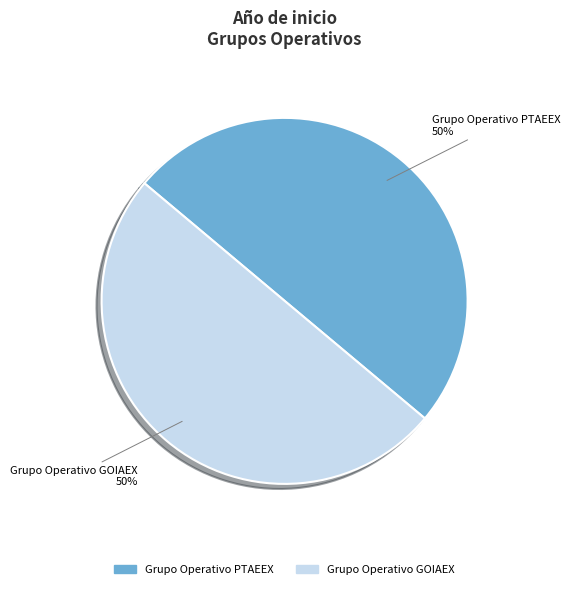

True or false: Grupo Operativo GOIAEX accounts for 61% of the total.

False